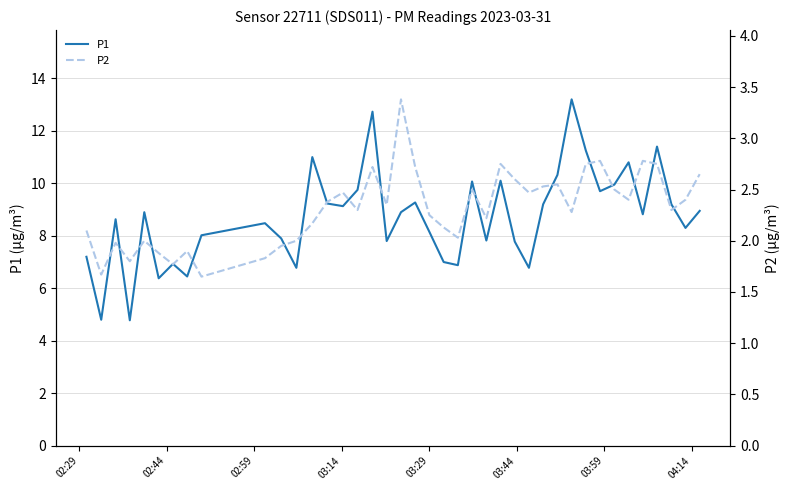

Count the number of categories in the chart.

40